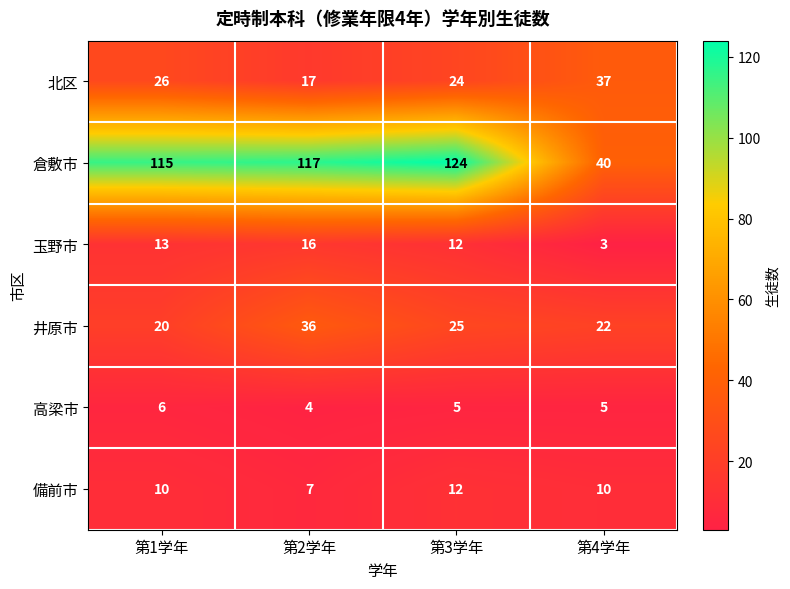

At 第2学年, list the series in order from largest to smallest.

倉敷市, 井原市, 北区, 玉野市, 備前市, 高梁市